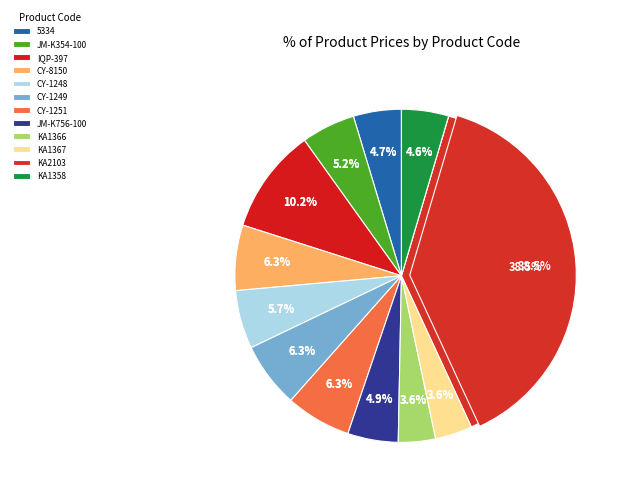

Rank the categories by value from lowest to highest.

KA1366, KA1367, KA1358, 5334, JM-K756-100, JM-K354-100, CY-1248, CY-8150, CY-1249, CY-1251, IQP-397, KA2103